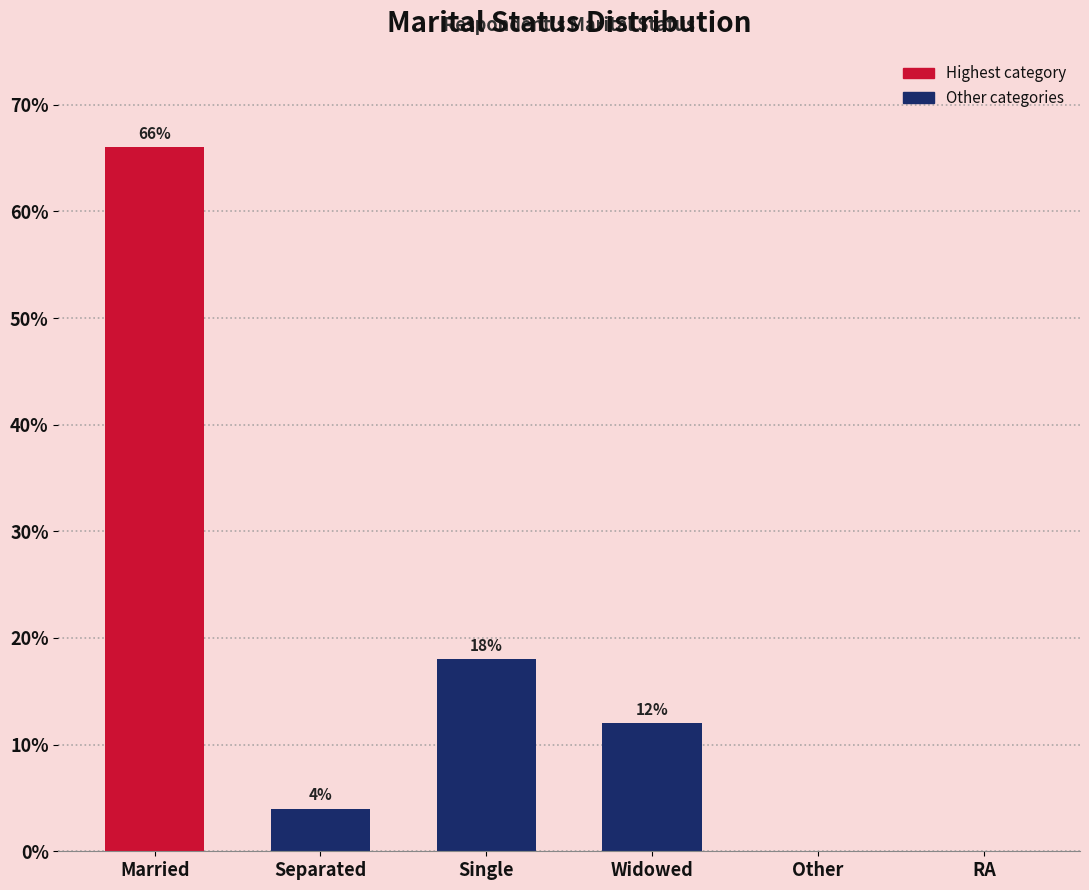

What is the change in value from Married to Single?

-48